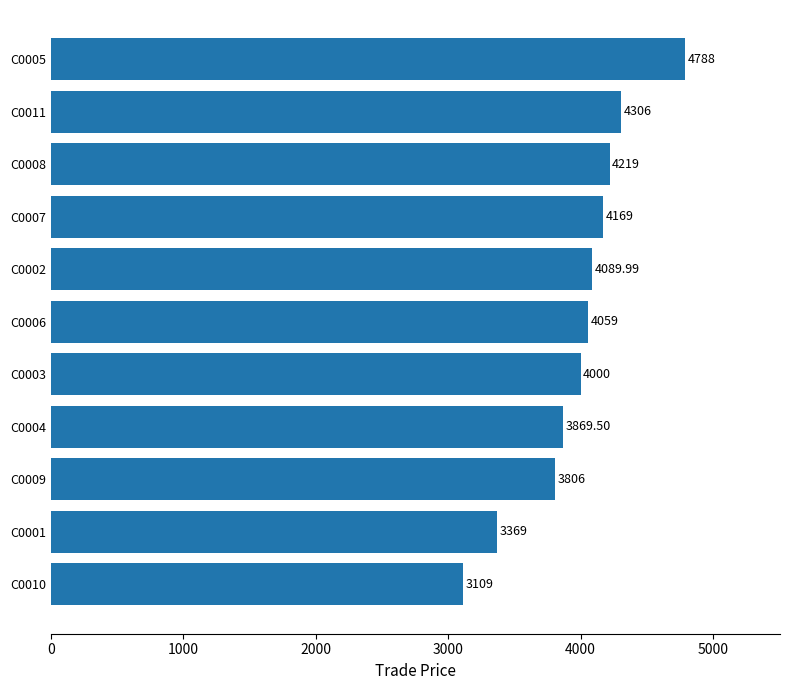

What is the difference between the values at C0006 and C0010?

950.0